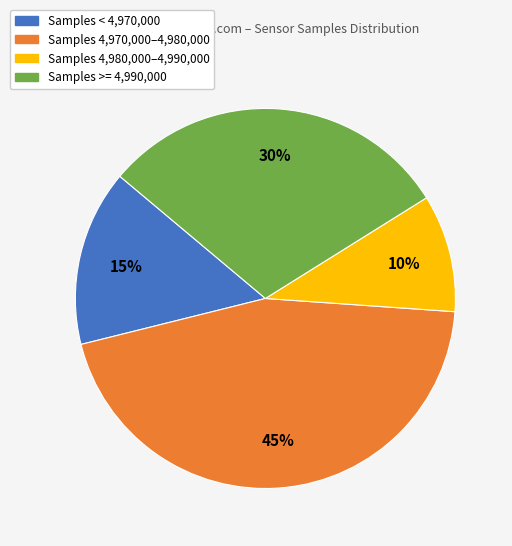

How many segments does this pie chart have?

4